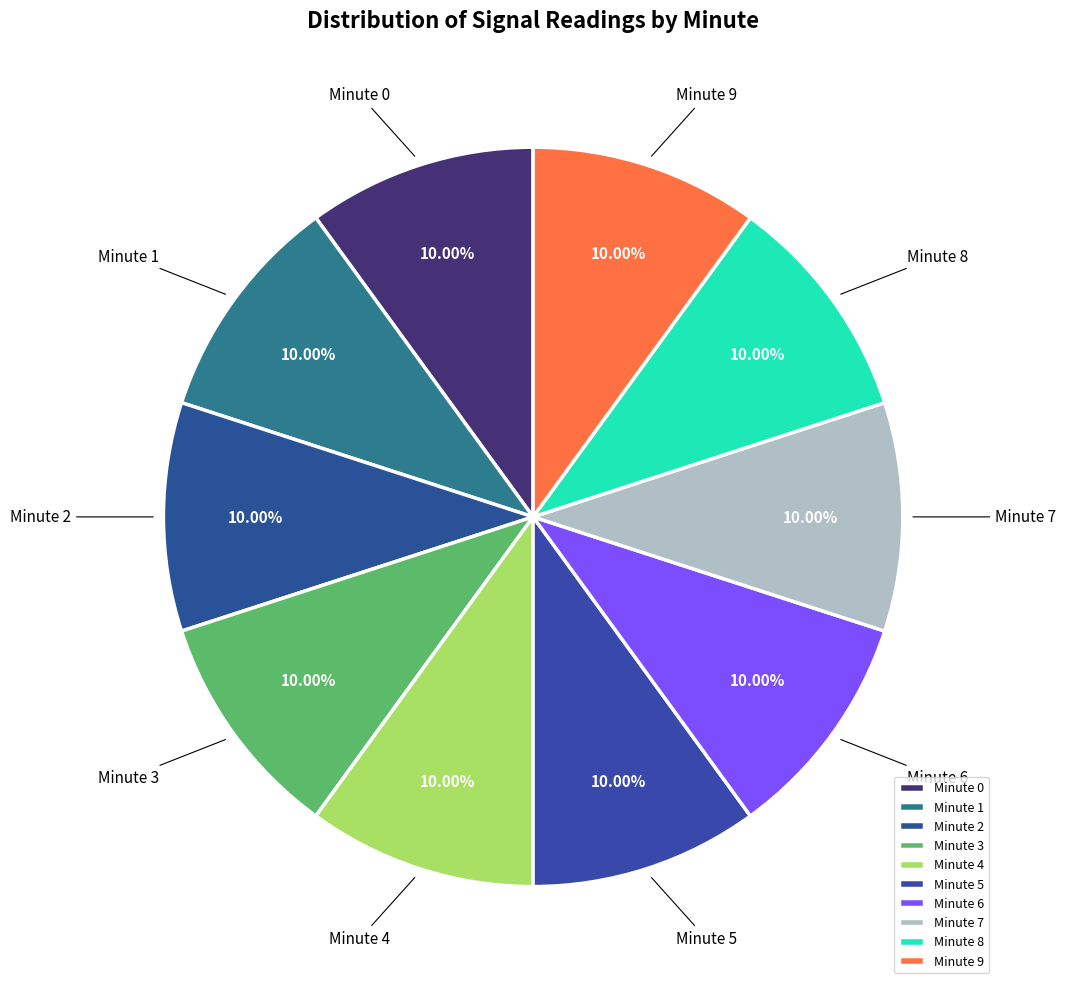

Combined, do Minute 7 and Minute 1 account for over 50%?

No